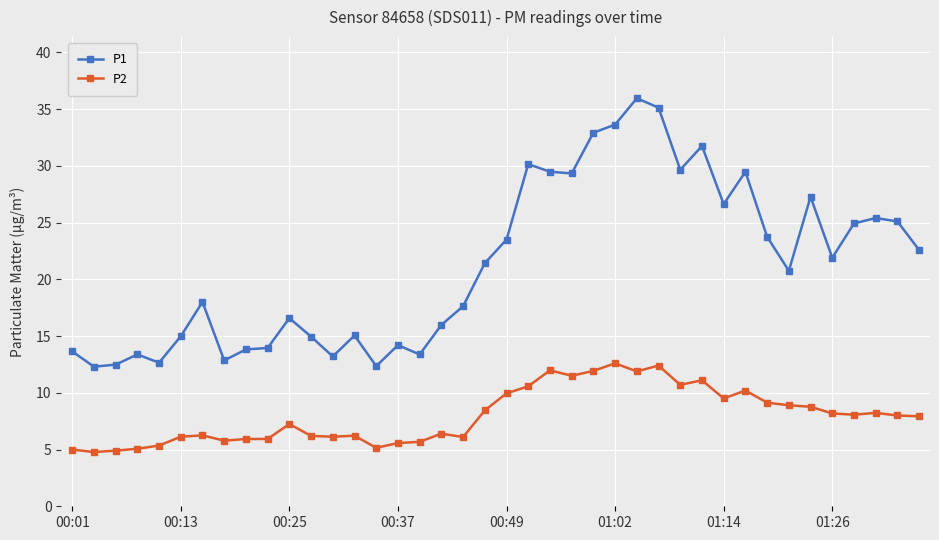

Which series has the largest range (max minus min)?

P1